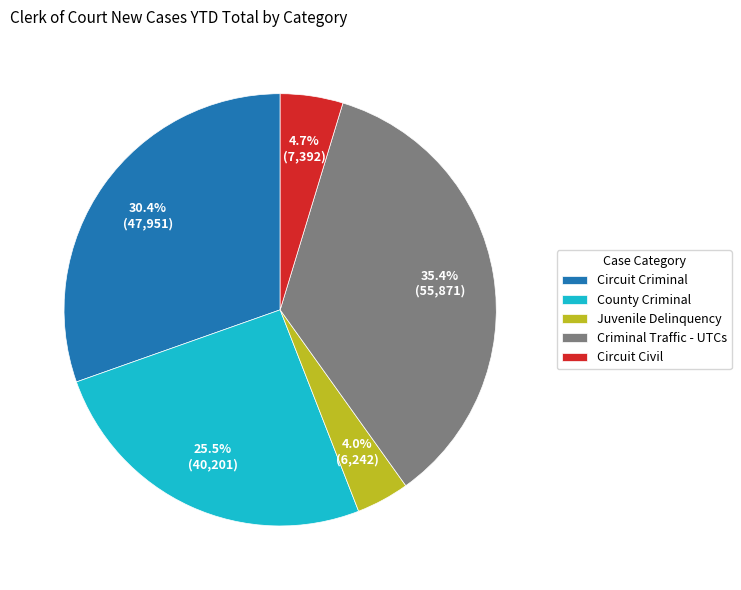

Is there a majority slice in this chart?

No